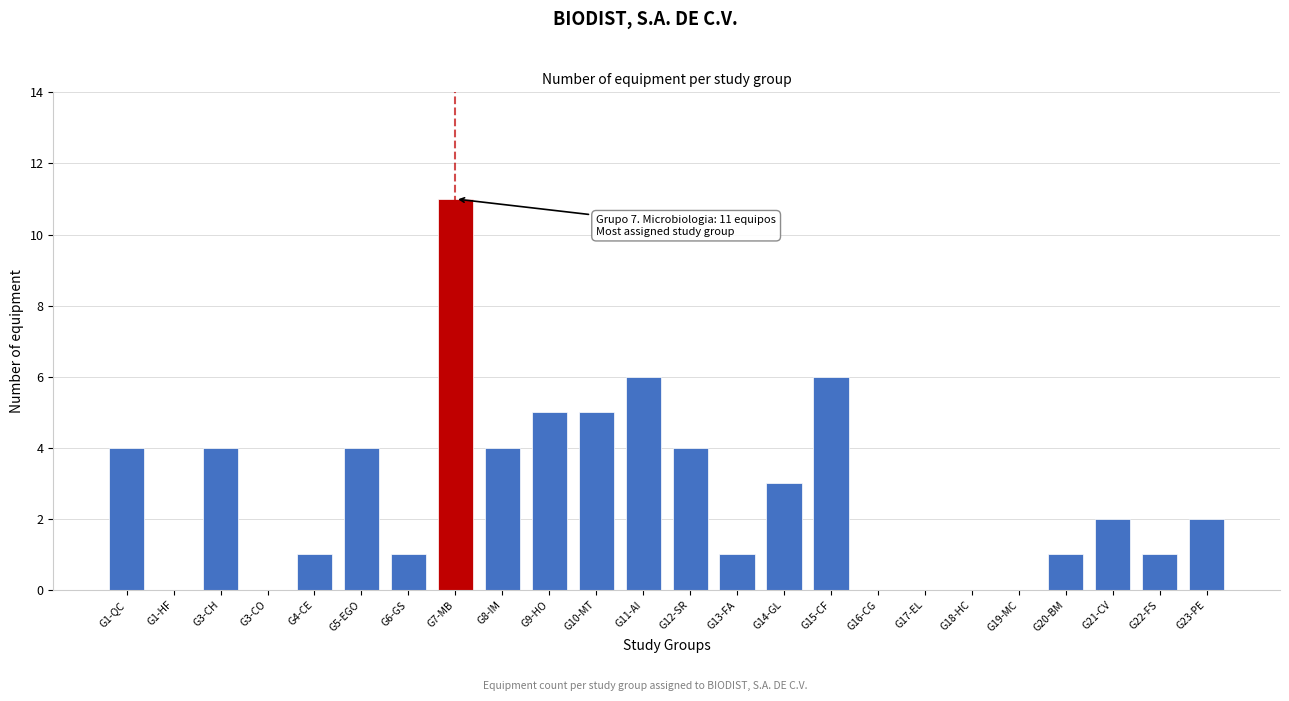

Reading right to left, what are all the values shown in this chart?

G23-PE=2	G22-FS=1	G21-CV=2	G20-BM=1	G19-MC=0	G18-HC=0	G17-EL=0	G16-CG=0	G15-CF=6	G14-GL=3	G13-FA=1	G12-SR=4	G11-AI=6	G10-MT=5	G9-HO=5	G8-IM=4	G7-MB=11	G6-GS=1	G5-EGO=4	G4-CE=1	G3-CO=0	G3-CH=4	G1-HF=0	G1-QC=4